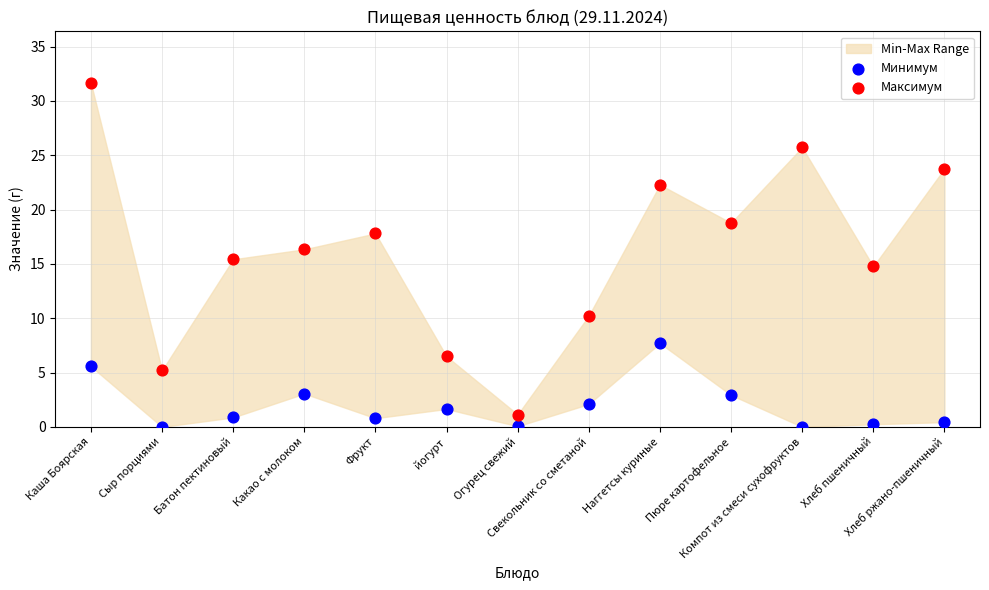

Which series contains the highest Y value?

Максимум